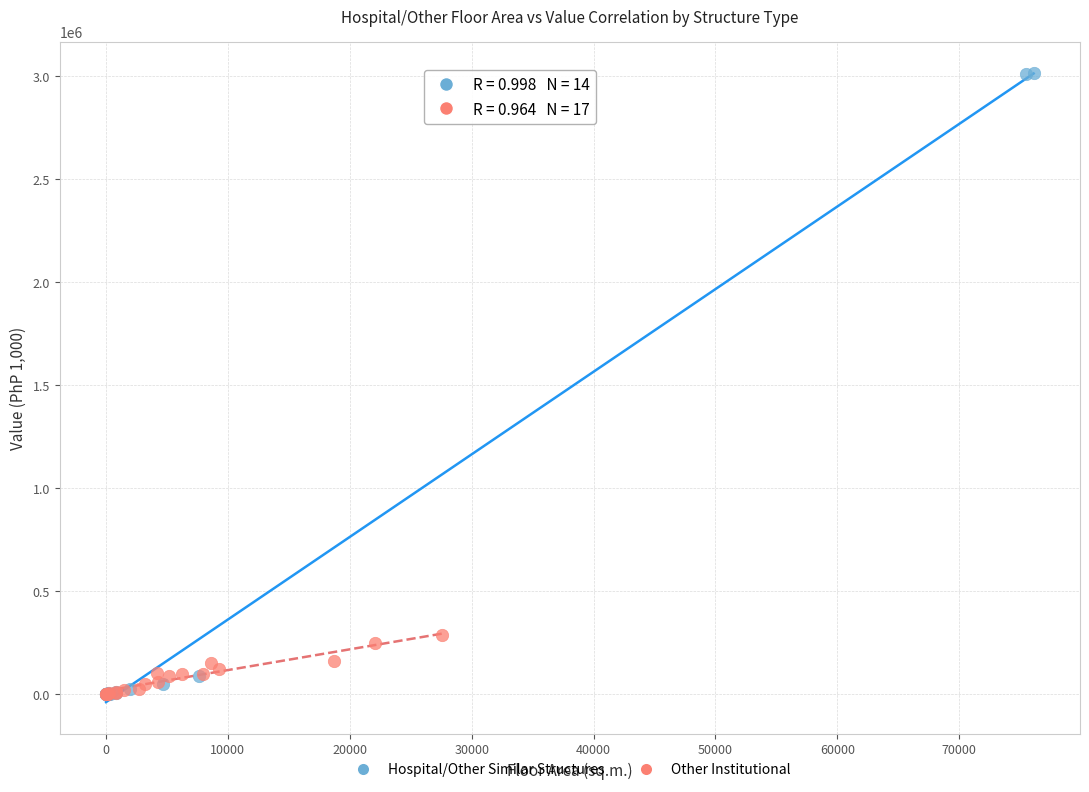

What are all the series names shown in the legend?

Hospital/Other Similar Structures, Other Institutional